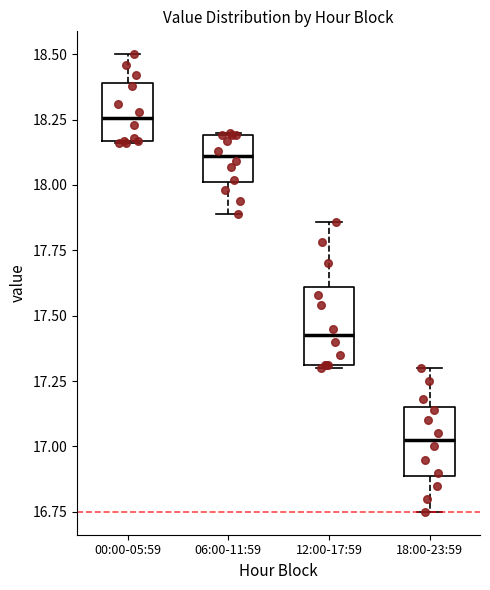

Reading left to right, read every box against the y-axis: the position of its median line, the range the box covers, and the ends of its whiskers. The values are not printed on the chart, so give them approximately, as read against the axis.

00:00-05:59: median 18.25, box 18.15 to 18.40, whiskers 18.15 to 18.50
06:00-11:59: median 18.10, box 18.00 to 18.20, whiskers 17.90 to 18.20
12:00-17:59: median 17.45, box 17.30 to 17.60, whiskers 17.30 to 17.85
18:00-23:59: median 17.05, box 16.90 to 17.15, whiskers 16.75 to 17.30